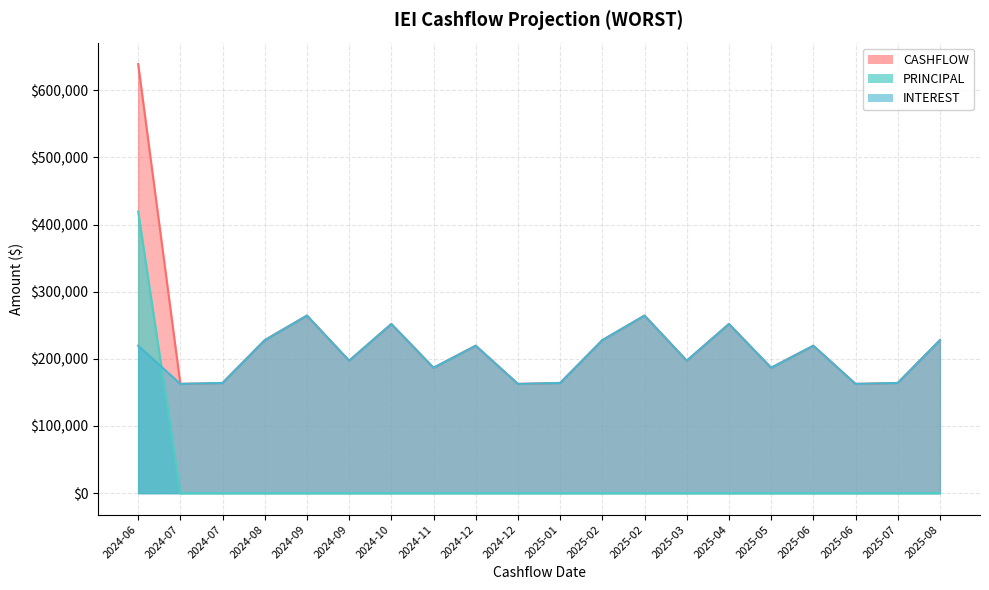

What is the spread (max minus min) of values at 2025-02?

227796.9